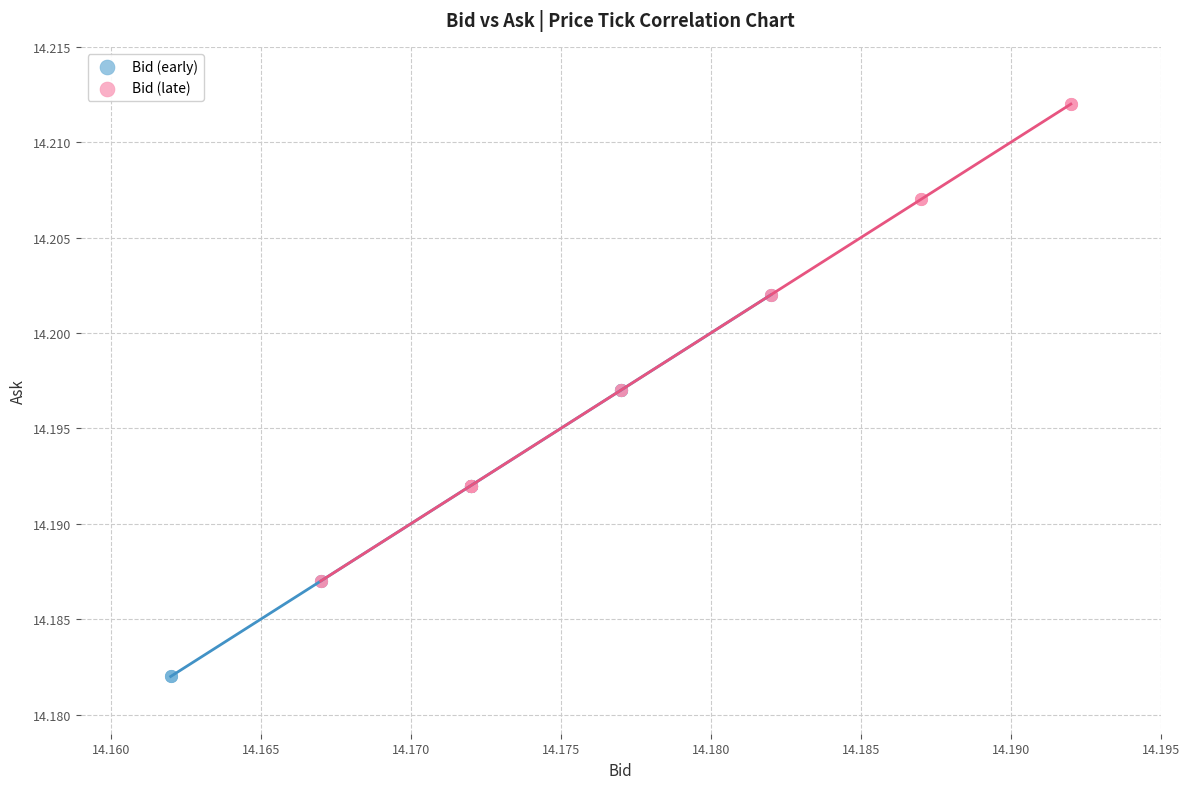

Which series has the widest spread of Y values?

Bid (late)